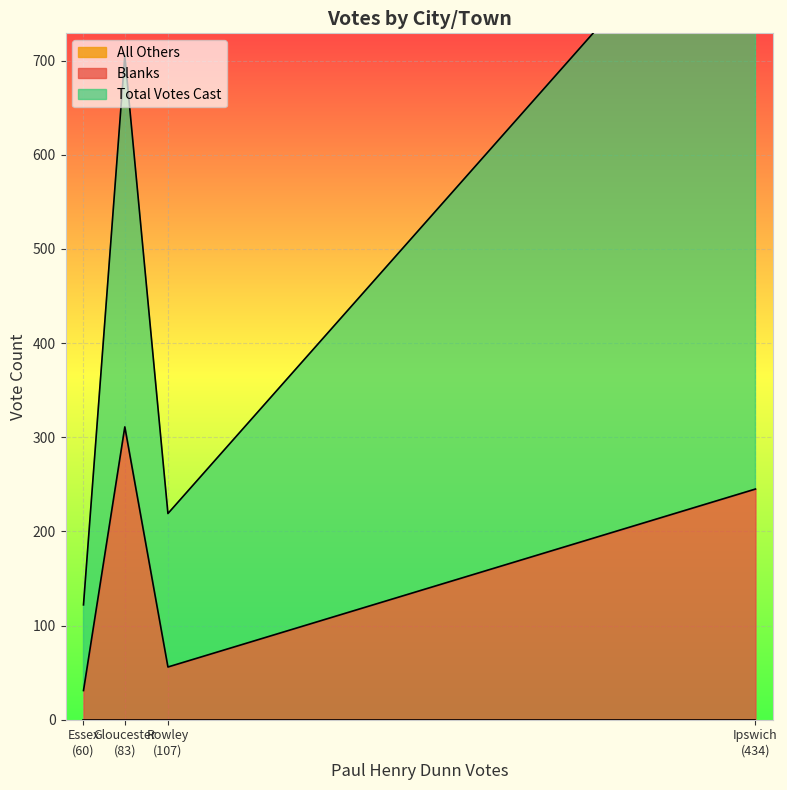

Which series has the widest spread of values?

Total Votes Cast